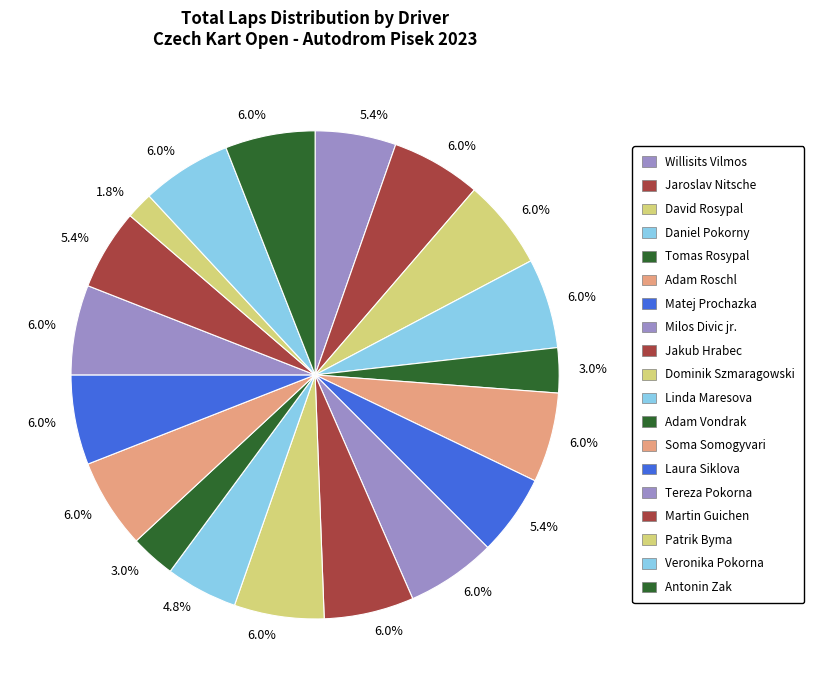

Count the number of slices in the pie.

19